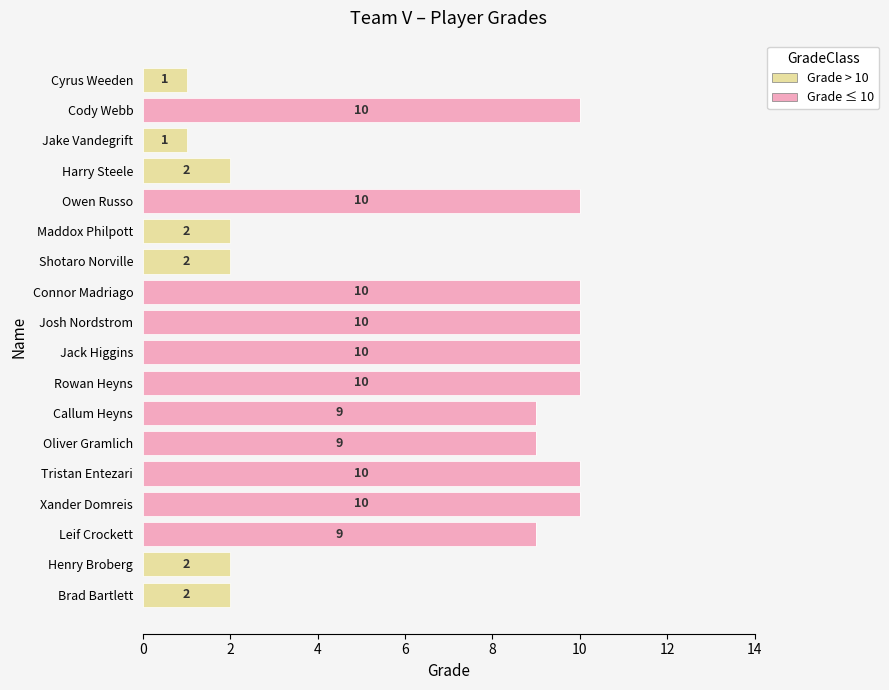

How many Grade ≤ 10 values are between 0 and 10?

18